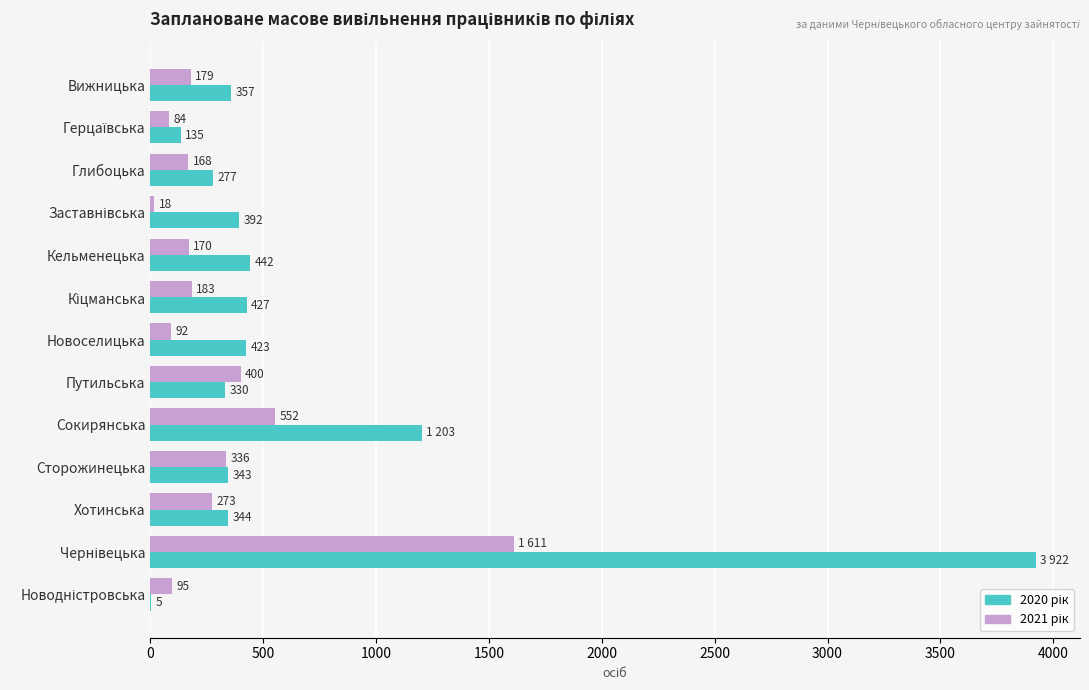

What is the total value across all series at Хотинська?

617